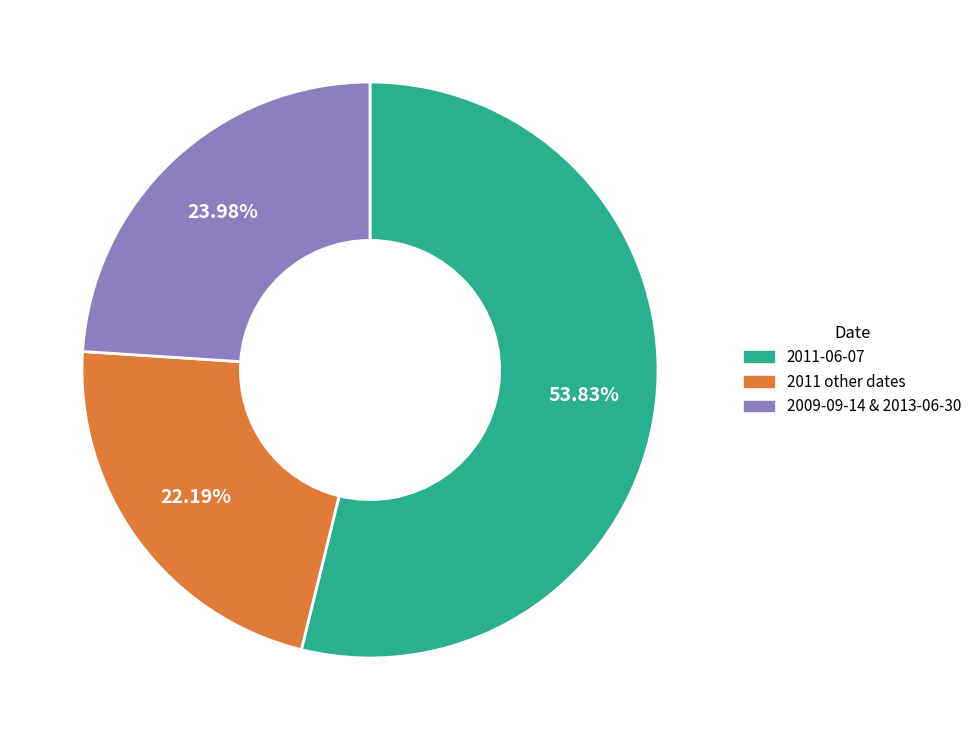

How many slices are in this pie chart?

3